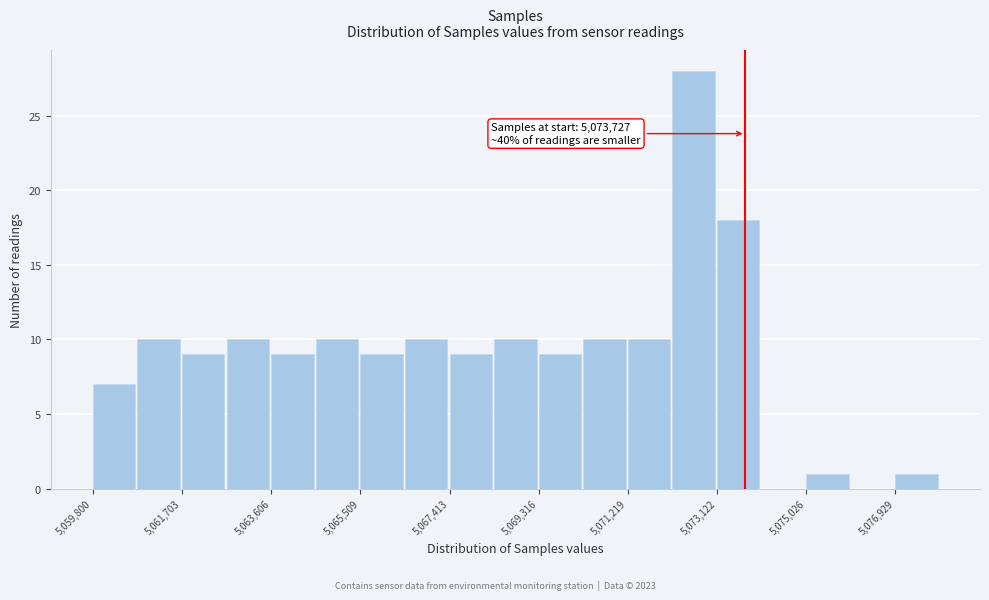

Which range on the x-axis has the tallest bar?

5072200 to 5073200